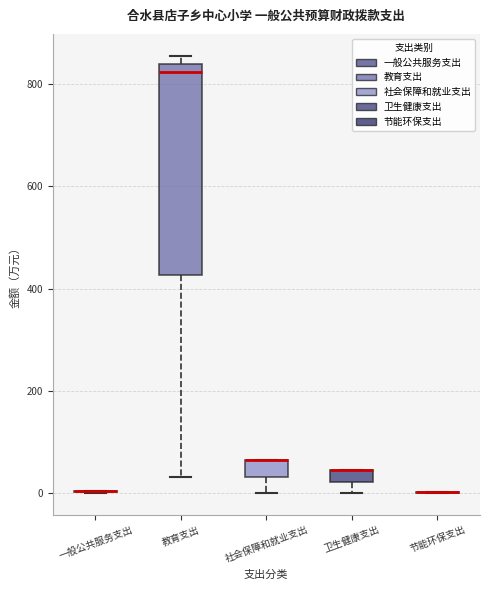

Which box is the tallest, from its lower edge to its upper edge?

教育支出